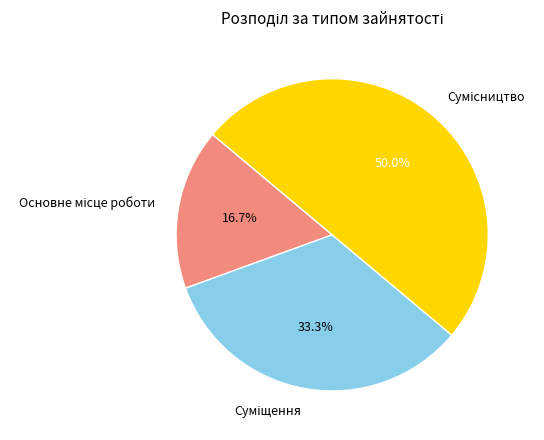

What is the total percentage of Сумісництво and Суміщення?

83.3%